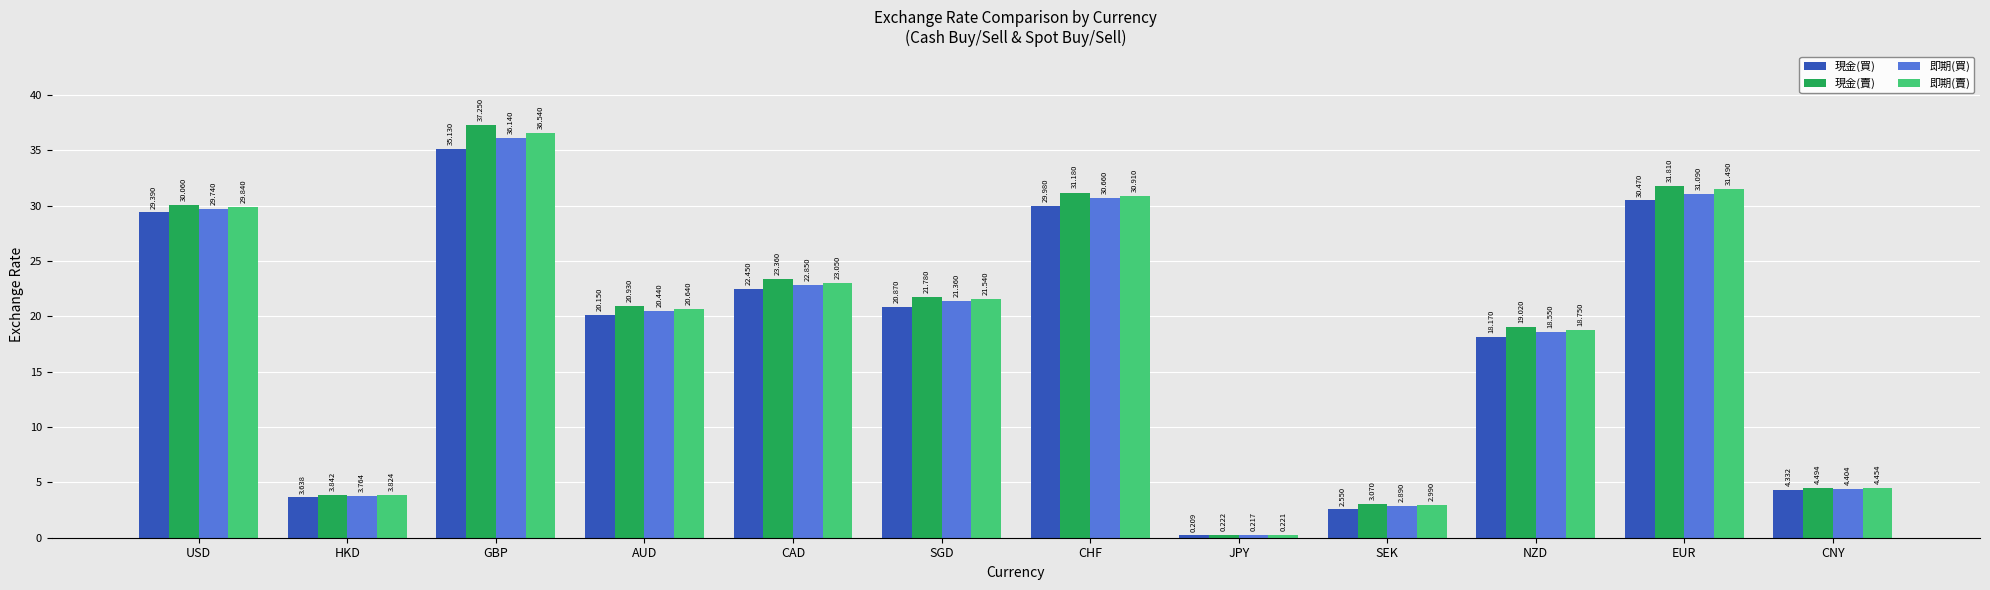

What are all the series names shown in the legend?

現金(買), 現金(賣), 即期(買), 即期(賣)